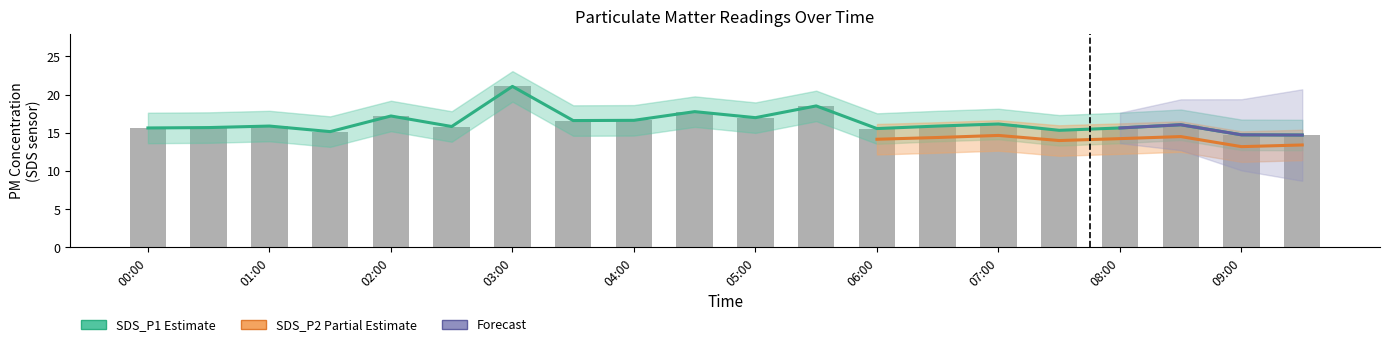

What is the label of the 7th bar from the left?

03:00